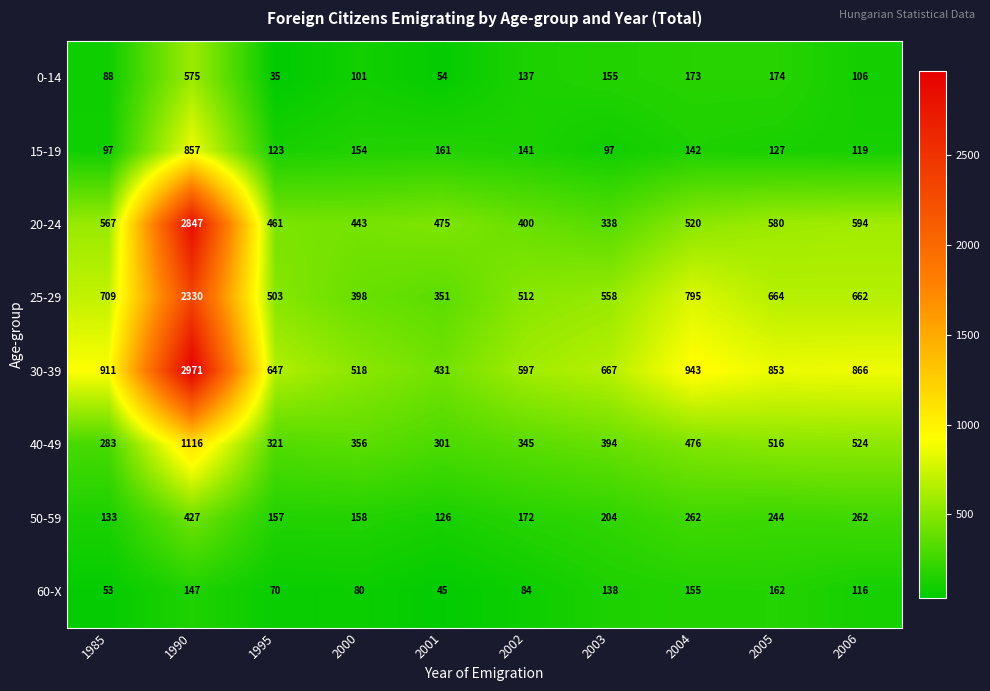

What is the smallest value displayed?

35